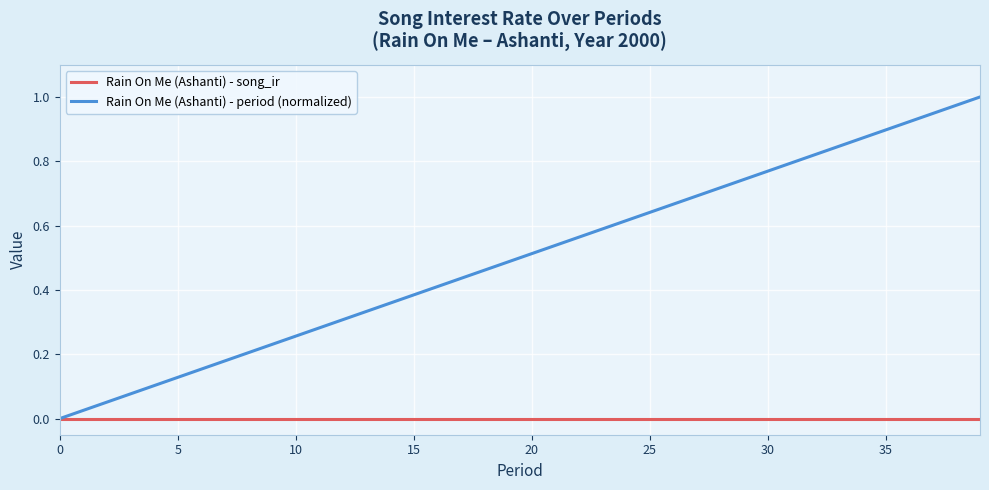

How many lines are shown in the chart?

2